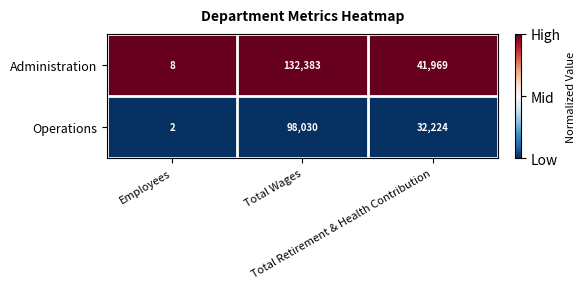

Which series has the largest total across all categories?

Administration